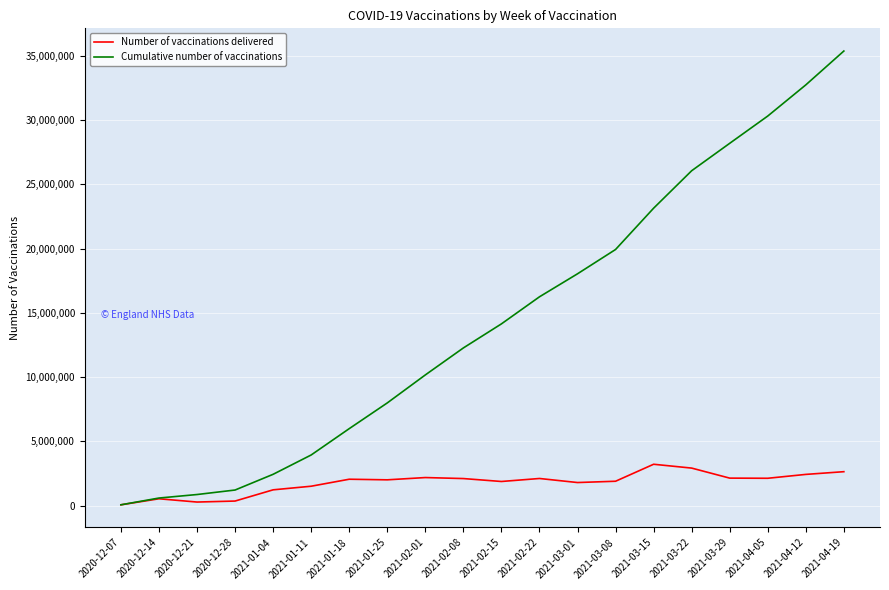

In Number of vaccinations delivered, how many points are lower than both neighbors (excluding endpoints)?

5